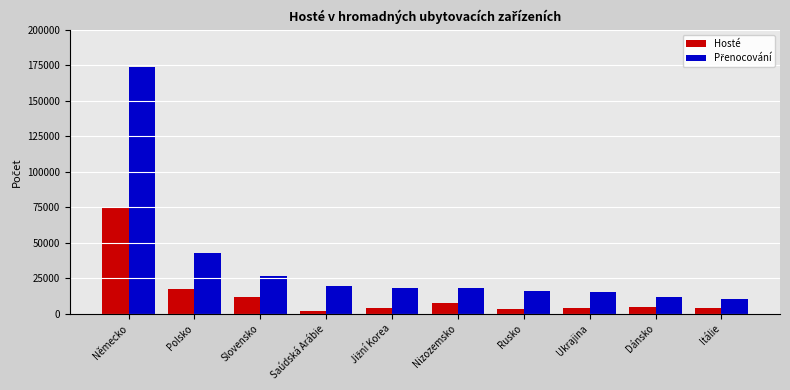

What is the difference between the maximum and minimum values in the Hosté series?

72694